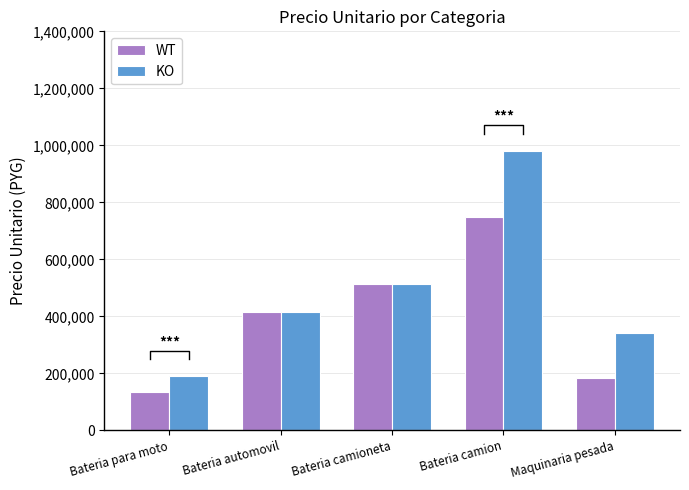

The WT series shows 116575 at Maquinaria pesada. True or false?

False